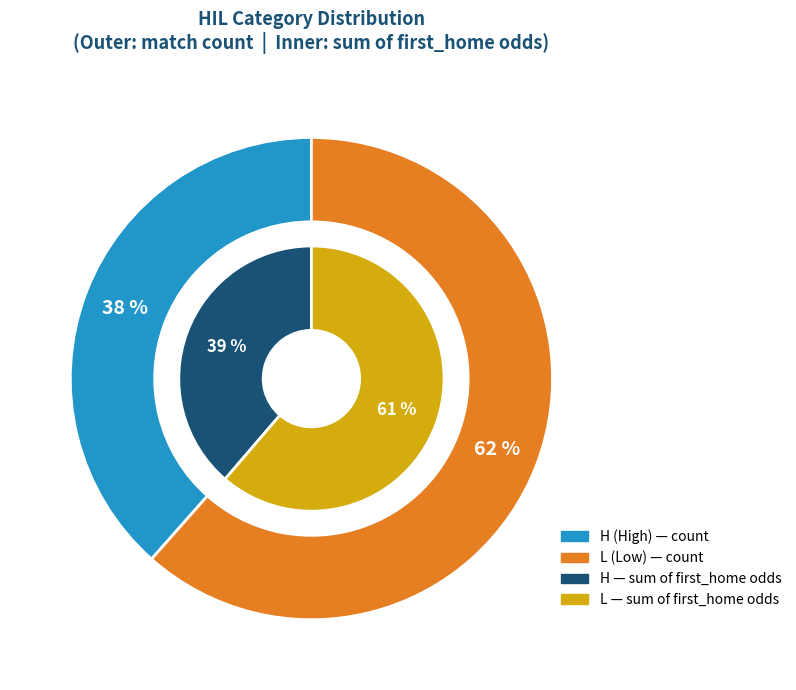

Does 5 account for over 50% of the chart?

No